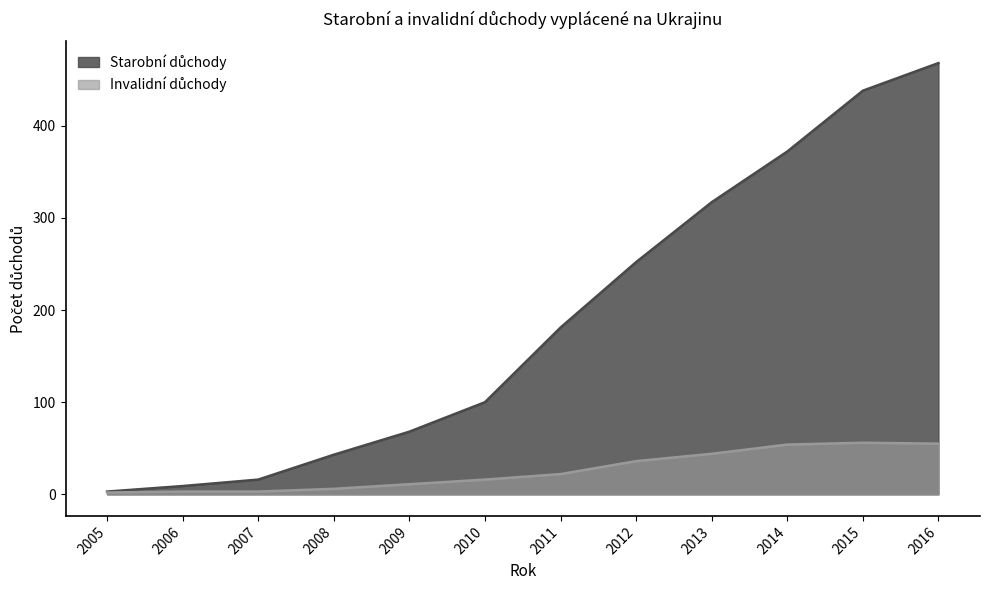

Reading left to right, what are all the values shown in this chart?

Starobní důchody: 3	9	16	43	68	100	181	252	317	372	438	468
Invalidní důchody: 2	3	3	6	11	16	22	36	44	54	56	55